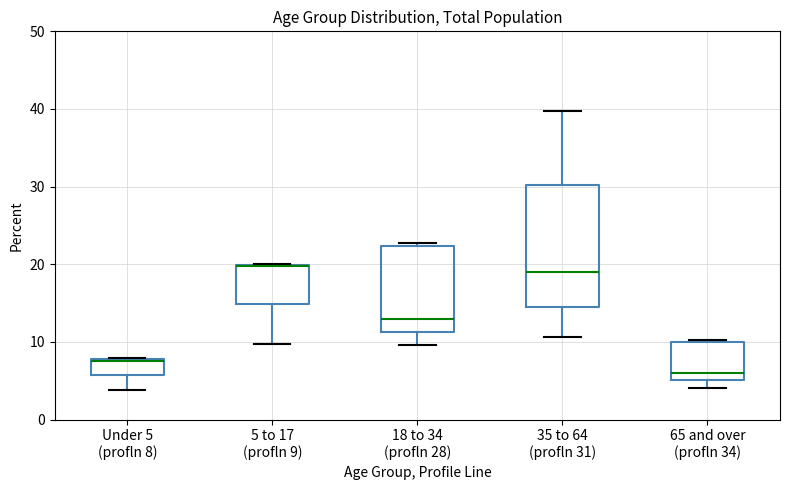

Reading left to right, transcribe this box plot: for each box, give where its median line is, the range the box spans, and where its two whiskers end, as read against the y-axis. The values are not printed on the chart, so give them approximately, as read against the axis.

Under 5 (profln 8): median 8 (drawn on the box's upper edge), box 6 to 8, whiskers 4 to 8
5 to 17 (profln 9): median 20 (drawn on the box's upper edge), box 15 to 20, whiskers 10 to 20
18 to 34 (profln 28): median 13, box 11 to 22, whiskers 10 to 23
35 to 64 (profln 31): median 19, box 15 to 30, whiskers 11 to 40
65 and over (profln 34): median 6, box 5 to 10, whiskers 4 to 10 (just above the box's upper edge)